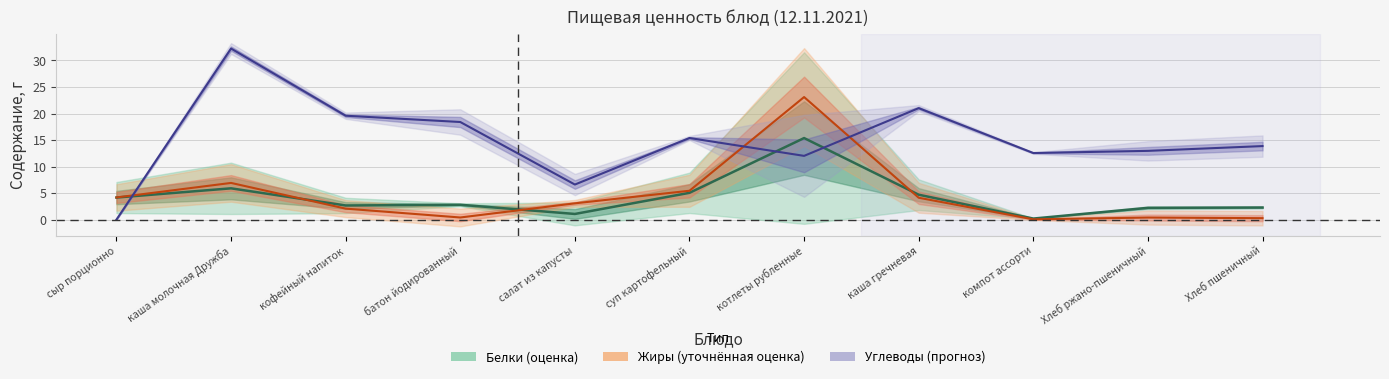

True or false: Жиры has a value of 0.3 at Хлеб пшеничный.

True